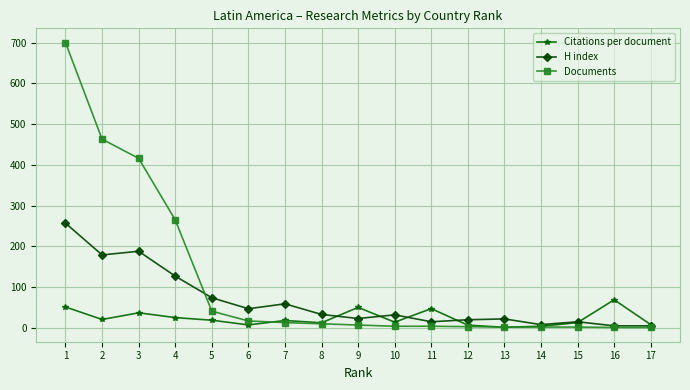

What is the spread (max minus min) of values at 1?

648.7